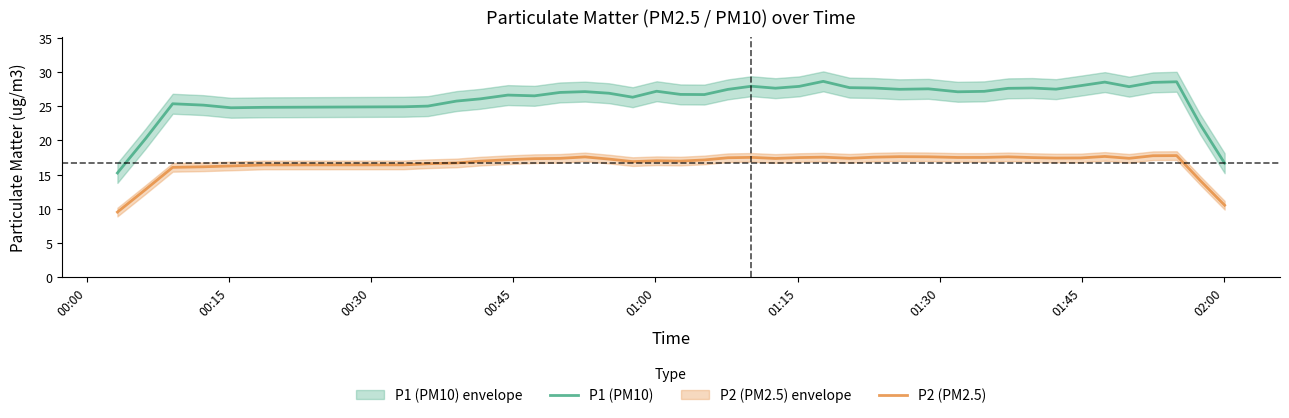

What is the maximum value for P2 (PM2.5)?

17.8